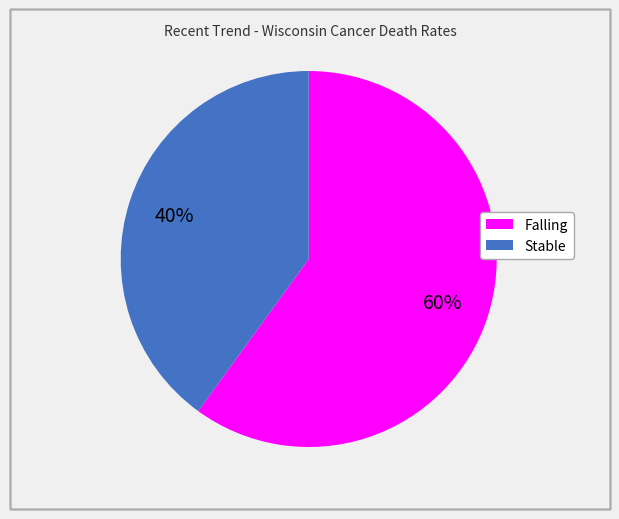

Does Stable represent more than half of the total?

No